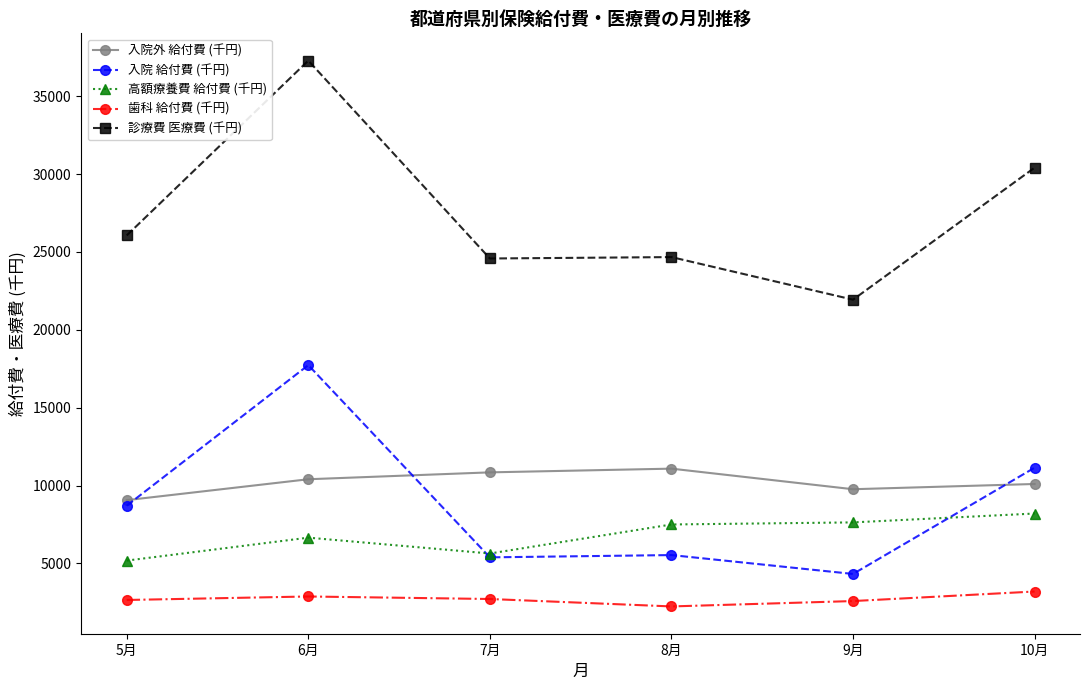

How many data points in 歯科 給付費 (千円) are less than 2713?

3